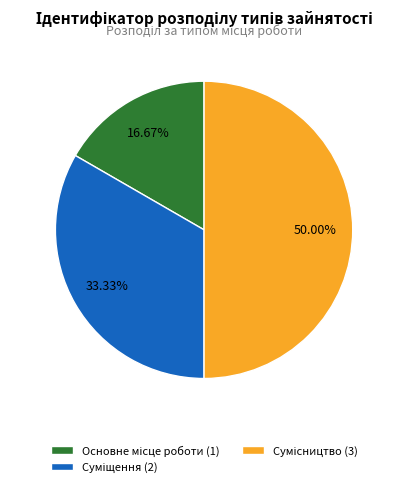

Approximately how many times larger is the value at Основне місце роботи compared to Суміщення?

0.5